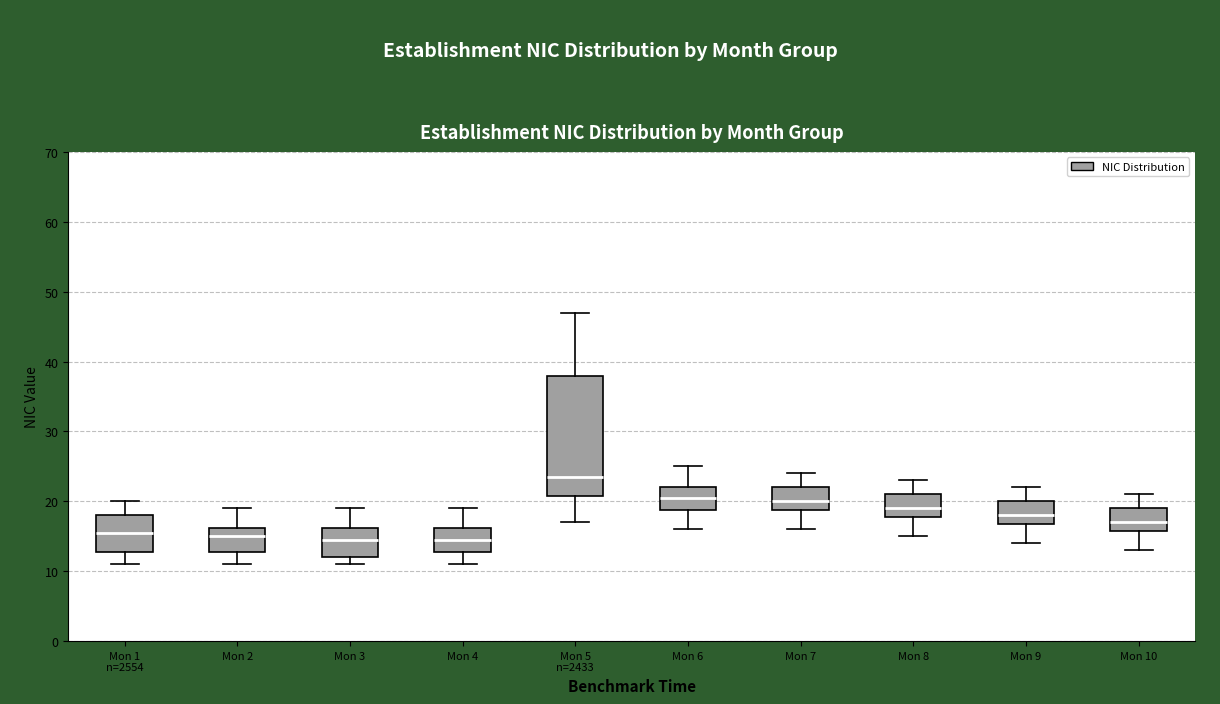

Reading left to right, transcribe this box plot: for each box, give where its median line is, the range the box spans, and where its two whiskers end, as read against the y-axis. The values are not printed on the chart, so give them approximately, as read against the axis.

Mon 1 n=2554: median 16, box 13 to 18, whiskers 11 to 20
Mon 2: median 15, box 13 to 16, whiskers 11 to 19
Mon 3: median 15, box 12 to 16, whiskers 11 to 19
Mon 4: median 15, box 13 to 16, whiskers 11 to 19
Mon 5 n=2433: median 24, box 21 to 38, whiskers 17 to 47
Mon 6: median 21, box 19 to 22, whiskers 16 to 25
Mon 7: median 20, box 19 to 22, whiskers 16 to 24
Mon 8: median 19, box 18 to 21, whiskers 15 to 23
Mon 9: median 18, box 17 to 20, whiskers 14 to 22
Mon 10: median 17, box 16 to 19, whiskers 13 to 21